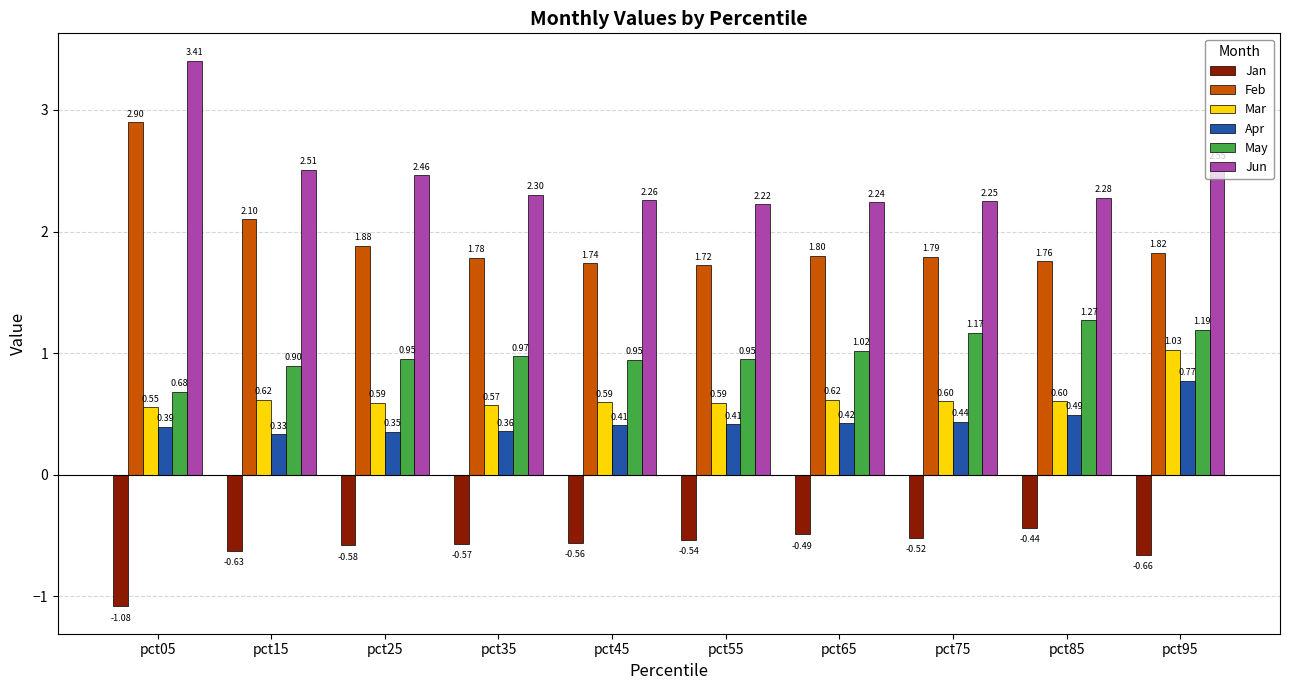

What is the sum of the Feb values at pct25 and pct15?

4.0